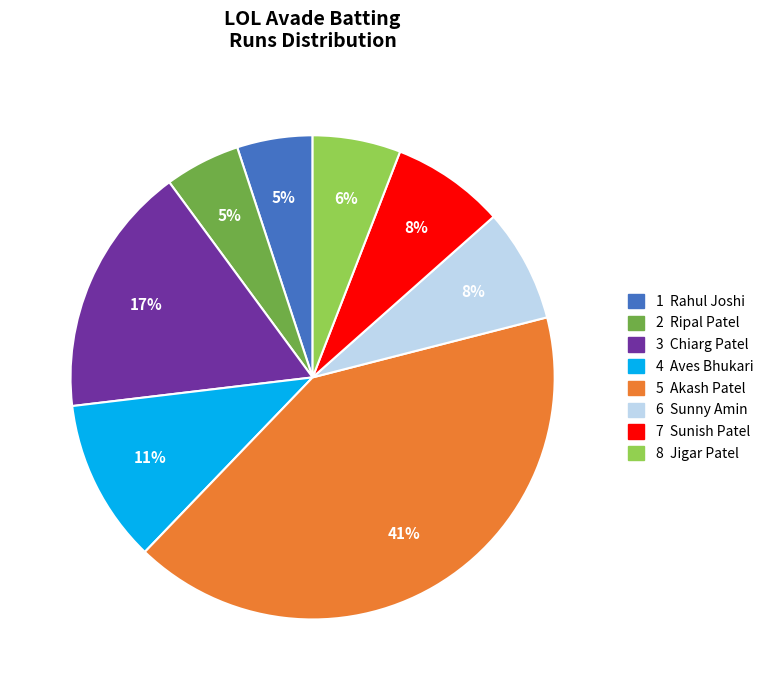

To the nearest percent, what is the difference between the largest and smallest slice percentages?

36%